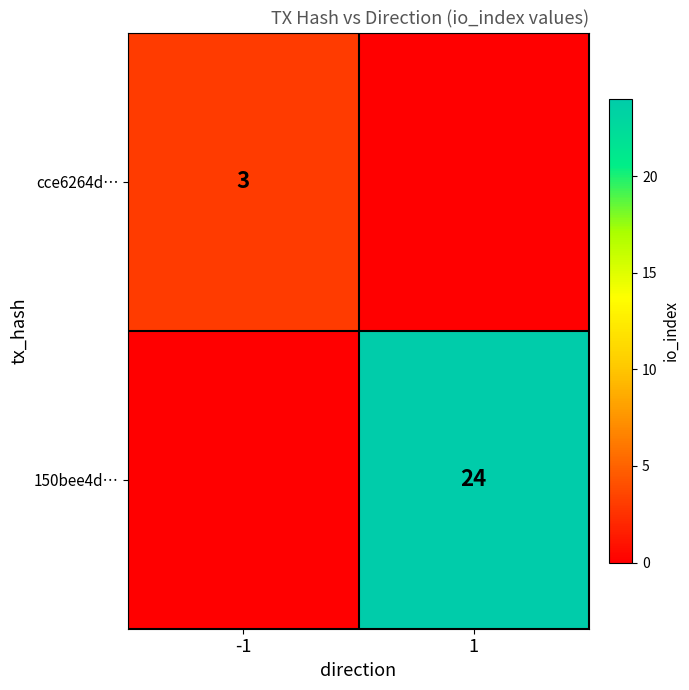

What is the total value across all series at 1?

24